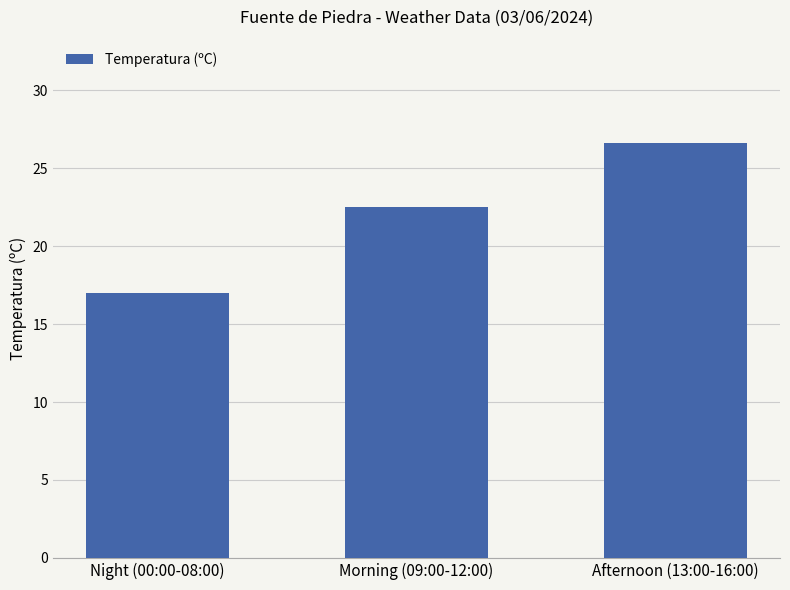

Does the chart contain any negative values?

No